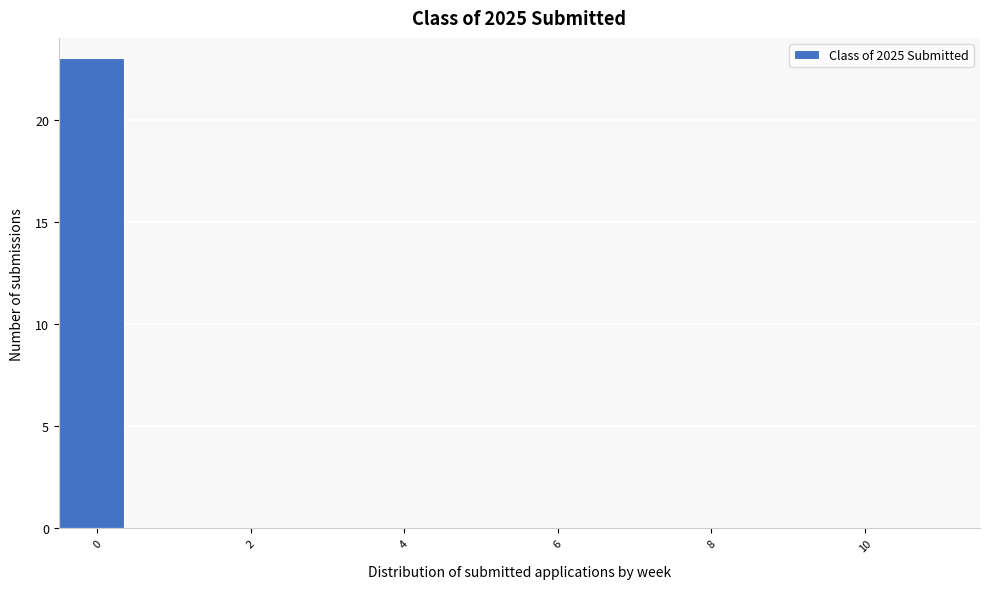

Reading left to right, list every bar in this chart as the range it spans on the x-axis followed by its height. Neither the bar edges nor the heights are printed on the chart, so give them approximately, as read against the axes.

-0.5 to 0.5: 23
0.5 to 1.5: 0
1.5 to 2.5: 0
2.5 to 3.5: 0
3.5 to 4.5: 0
4.5 to 5.5: 0
5.5 to 6.5: 0
6.5 to 7.5: 0
7.5 to 8.5: 0
8.5 to 9.5: 0
9.5 to 10.5: 0
10.5 to 11.5: 0